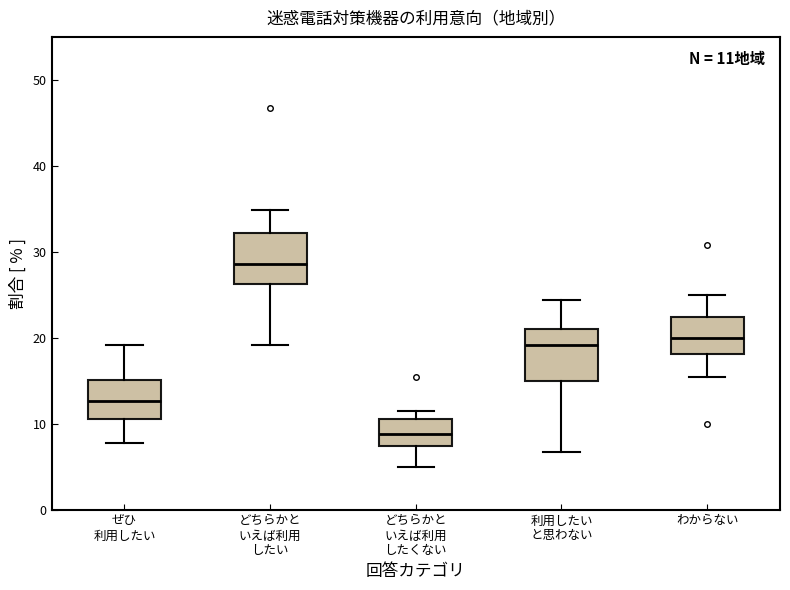

Which box has the lowest median line?

どちらかと いえば利用 したくない